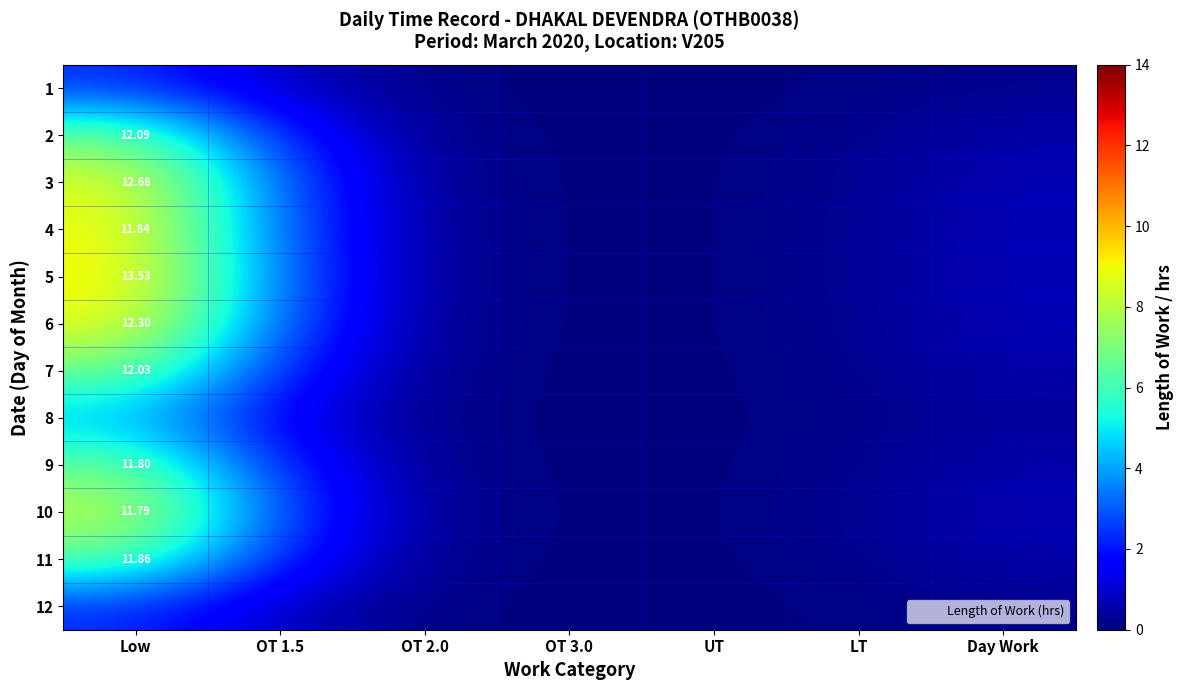

At which label is 11 closest to 3?

OT 1.5